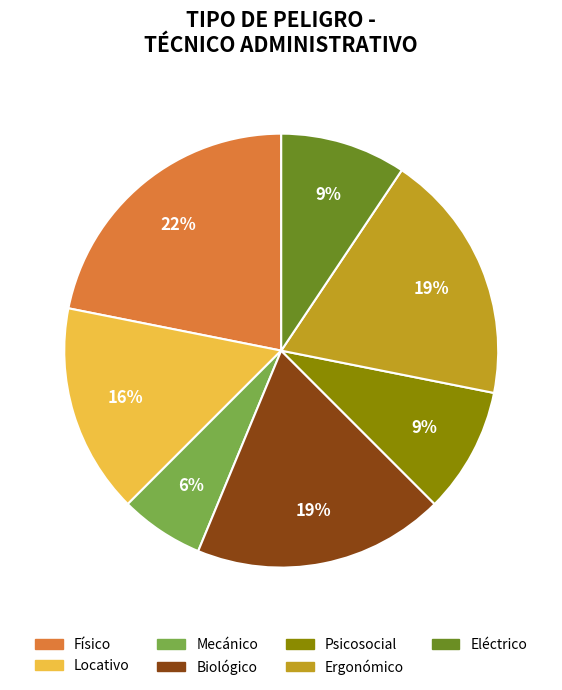

Approximately how many times larger is the value at Psicosocial compared to Biológico?

0.5